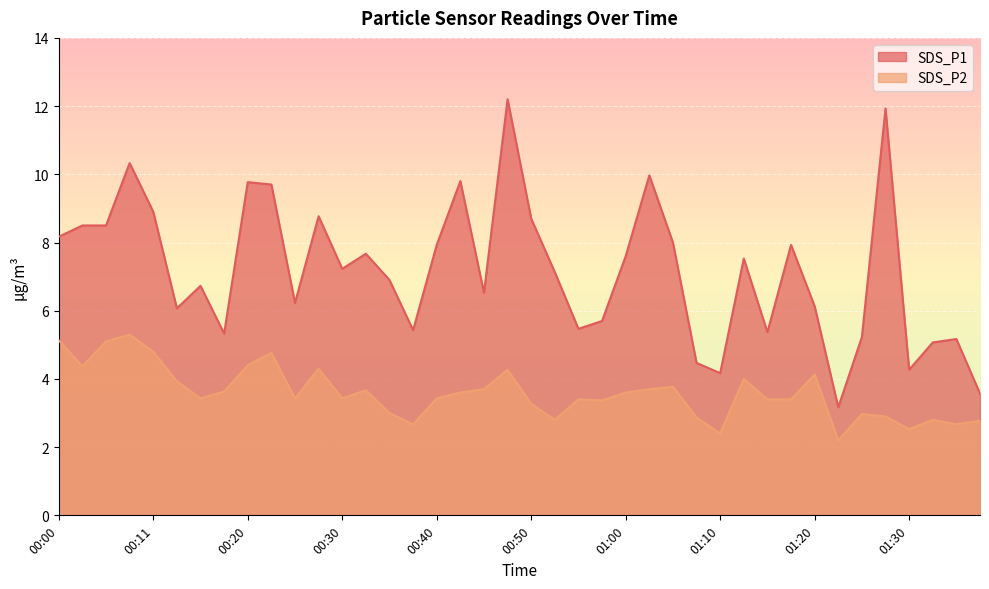

Rank the series by their maximum value, from lowest to highest.

SDS_P2, SDS_P1